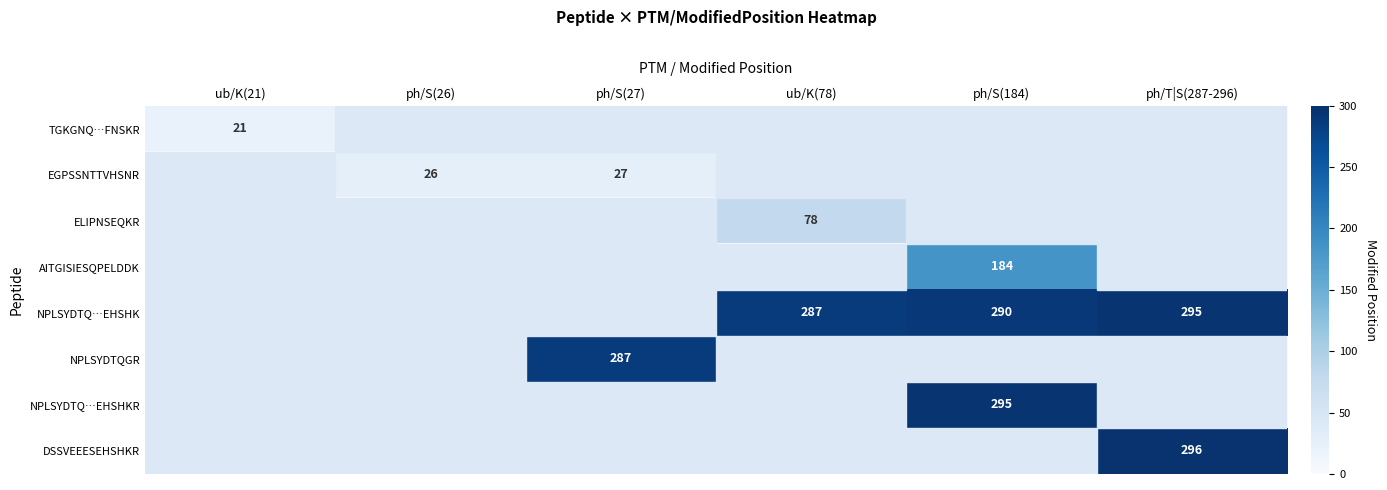

The NPLSYDTQGR series shows 488 at ph/S(27). True or false?

False